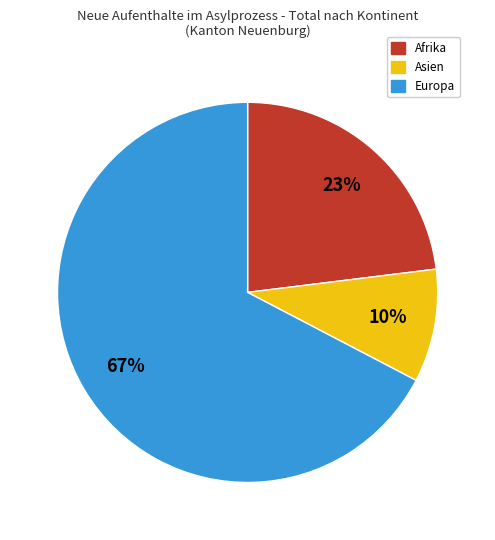

The Afrika slice represents 30% of the pie. True or false?

False